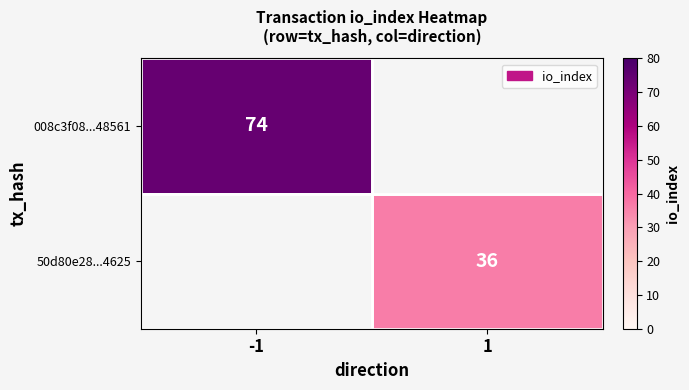

True or false: 008c3f08...48561 has a value of 48 at -1.

False